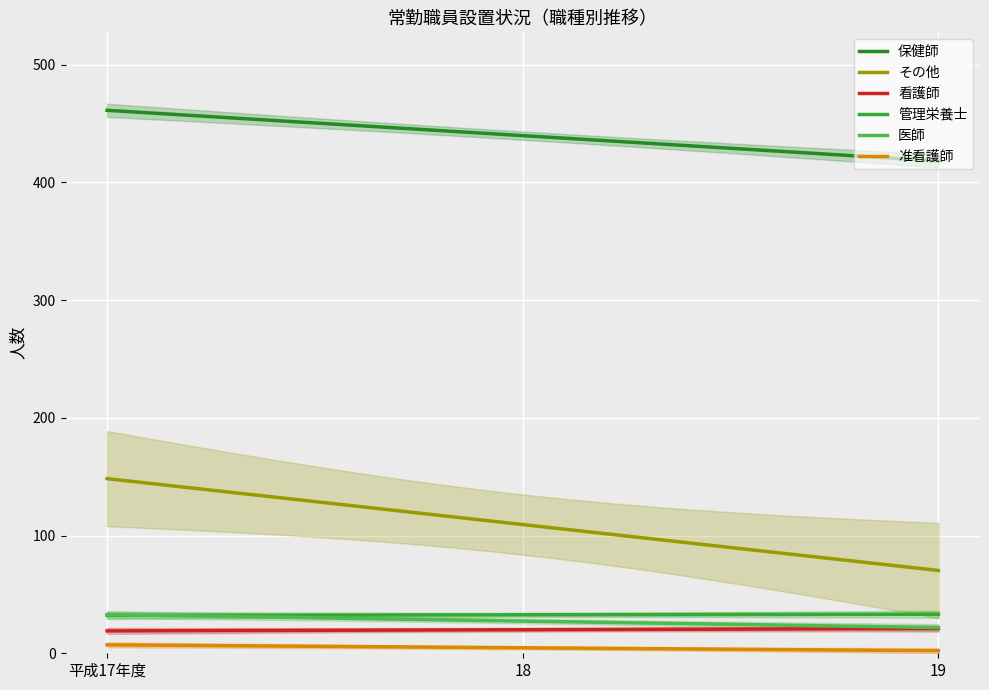

Count the number of categories in the chart.

3